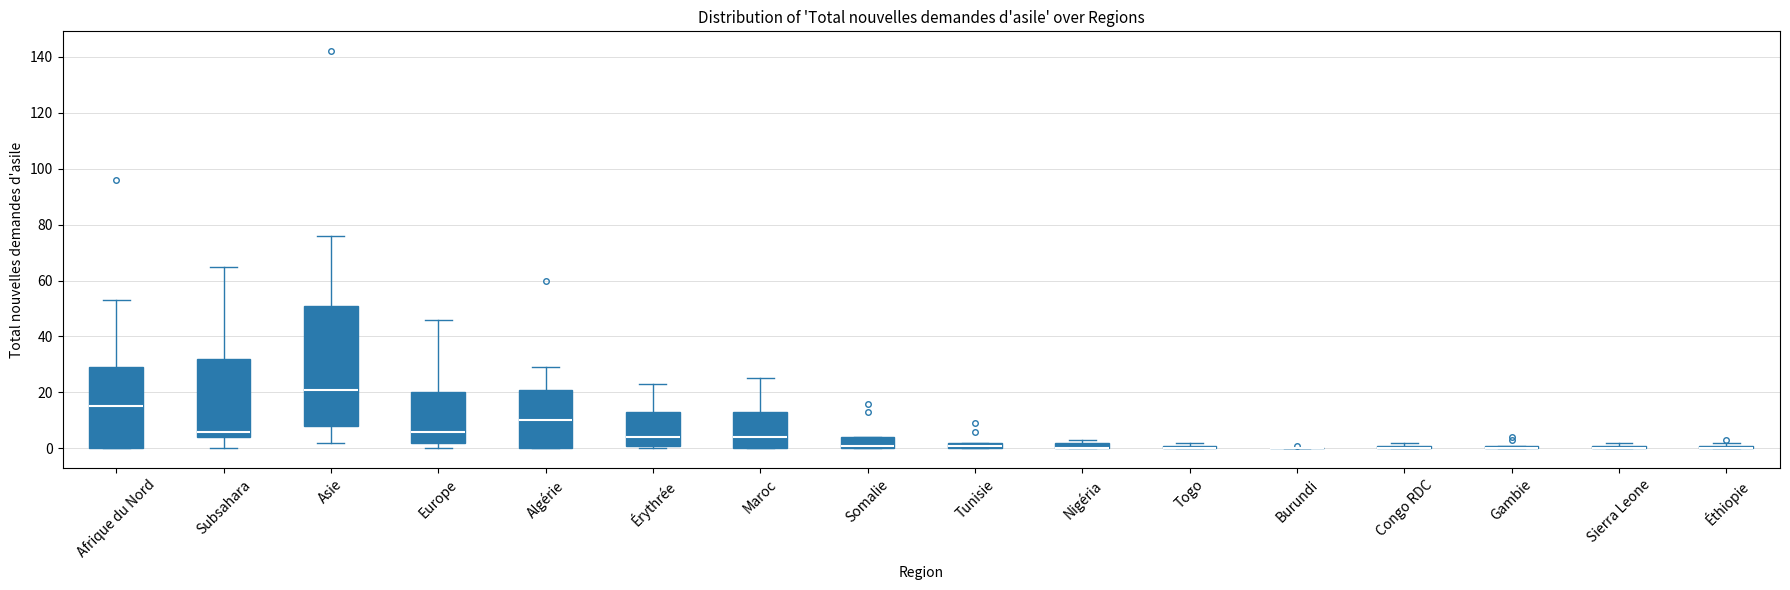

Comparing the boxes themselves (not the whiskers), which one is the tallest?

Asie